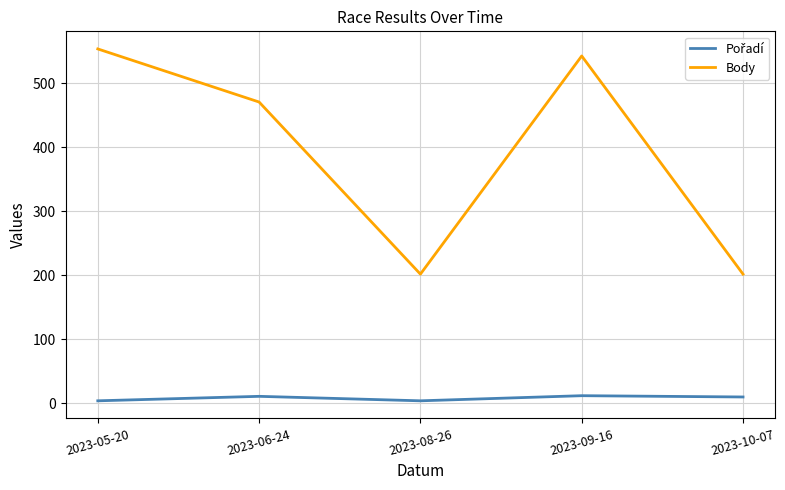

True or false: Body has a value of 202 at 2023-08-26.

True